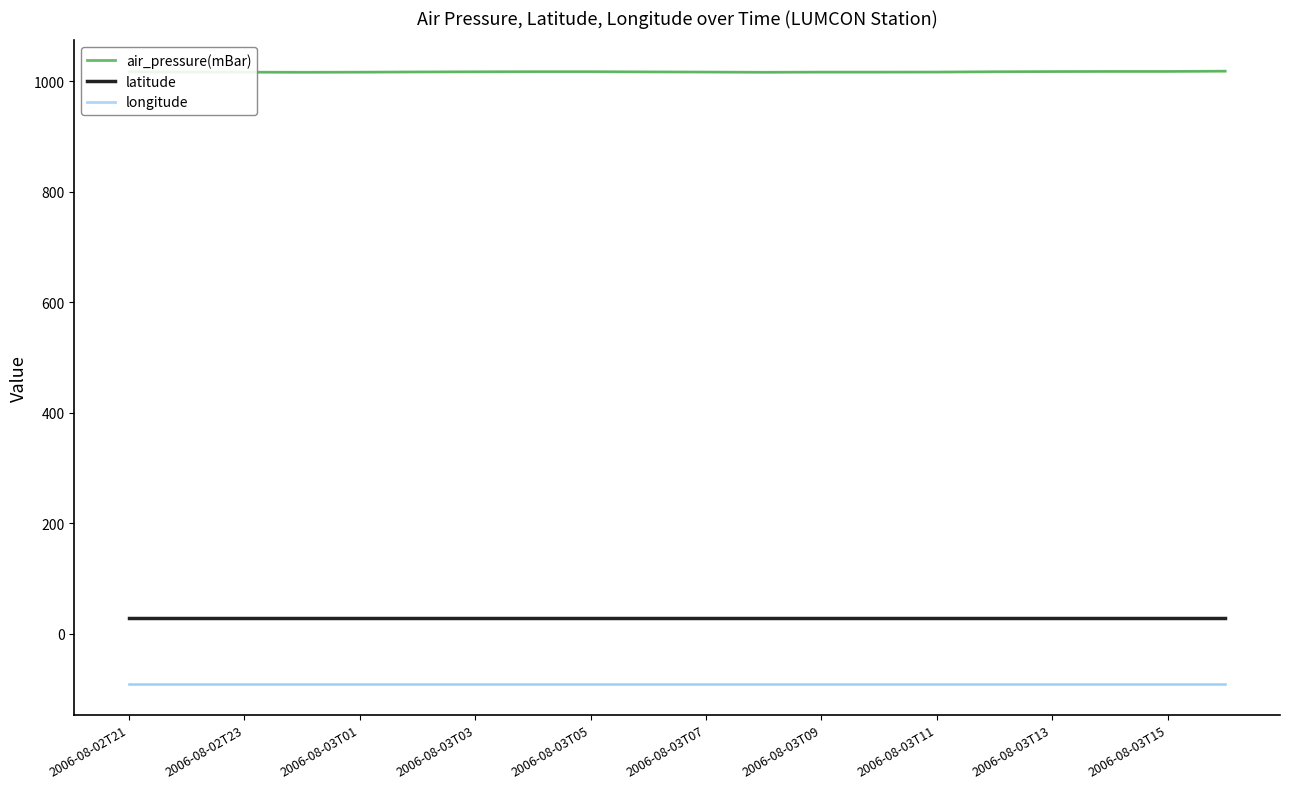

Is it true that longitude equals -90.7 at 13?

True